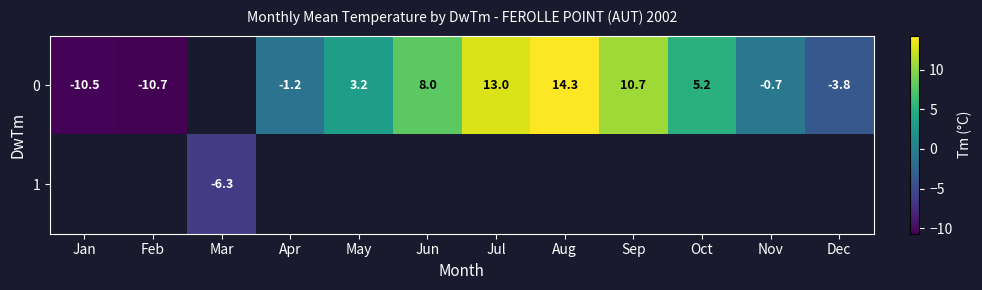

Which has a higher value, Sep or Jul?

Jul